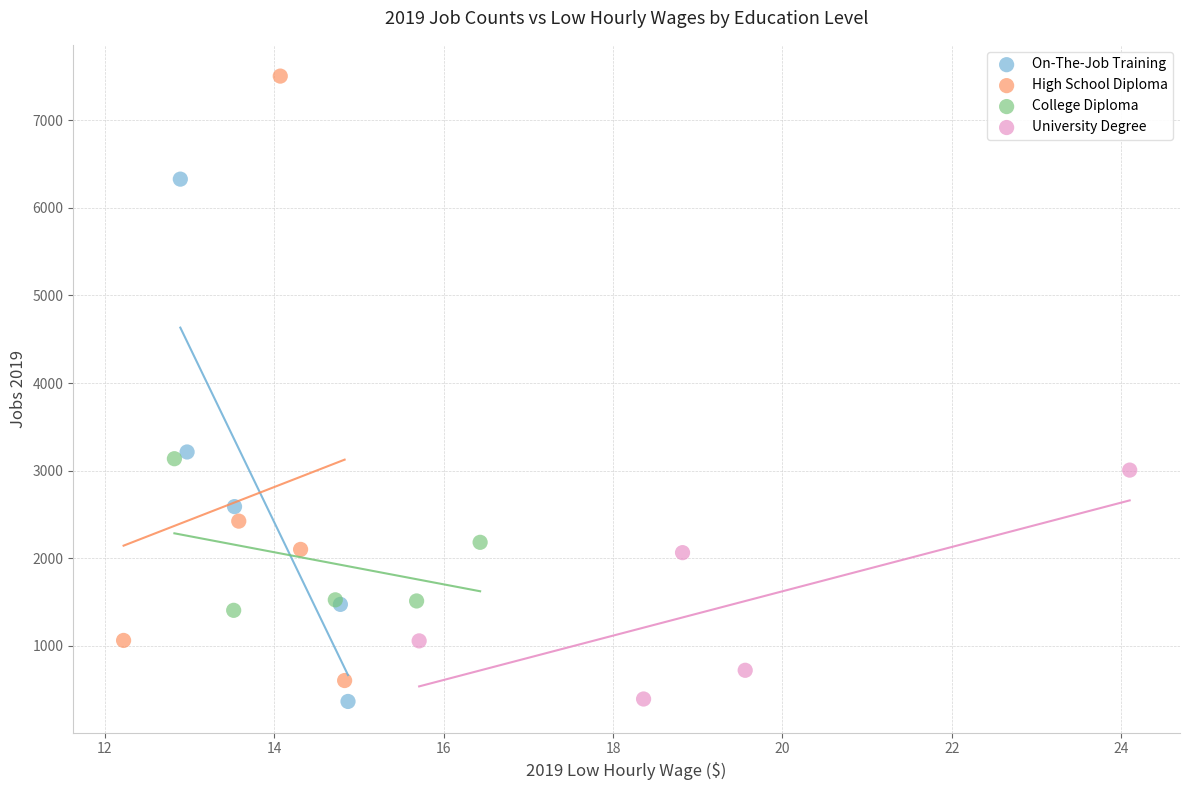

Which series has the widest spread of Y values?

High School Diploma